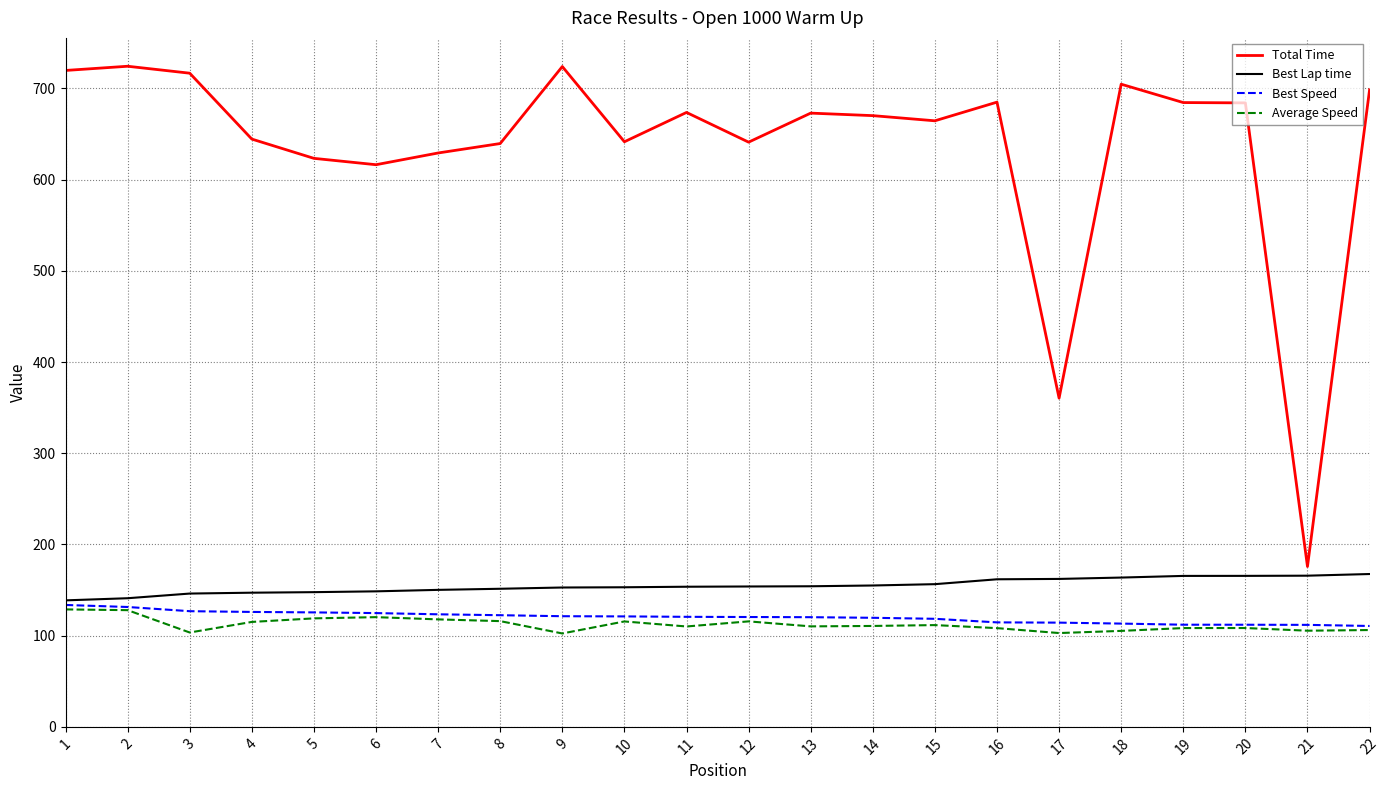

How many series are shown in this chart?

4